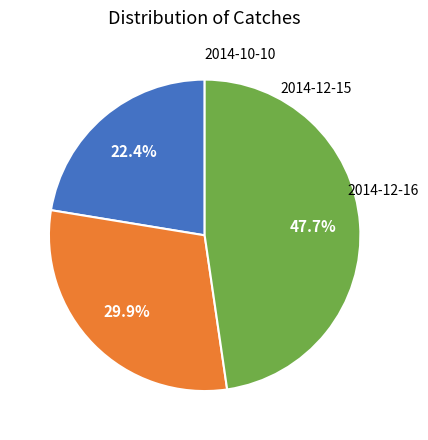

Is it true that 2014-12-16 is 36% of the pie?

False